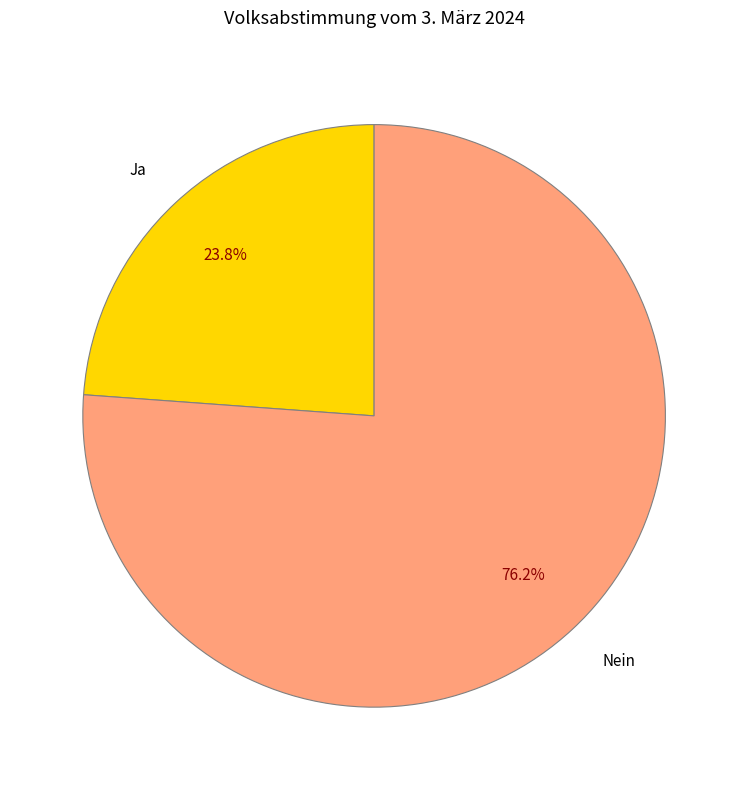

Between Ja and Nein, which is larger?

Nein